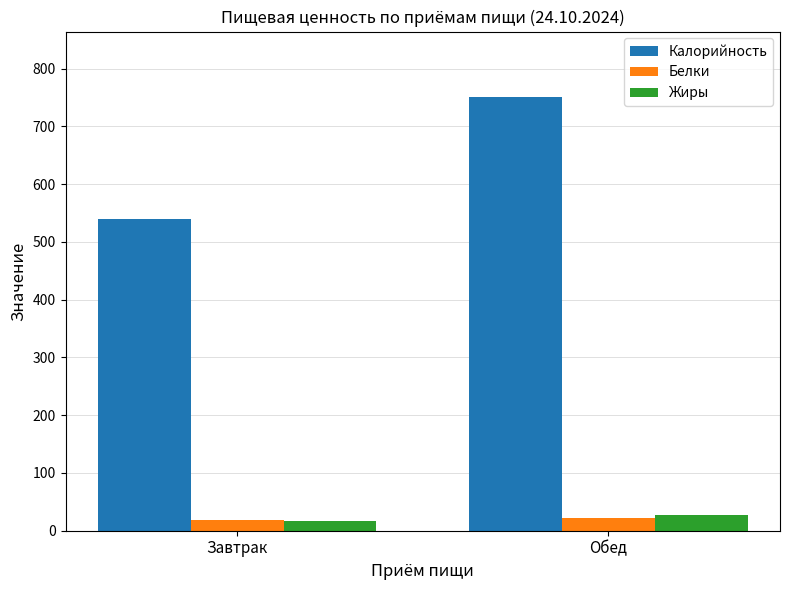

True or false: Калорийность has a value of 751.4 at Обед.

True